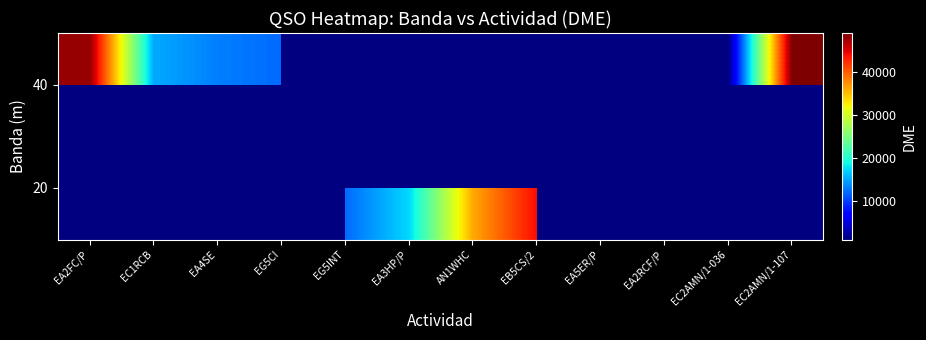

Which has a higher value, EB5CS/2 or EG5CI?

EG5CI